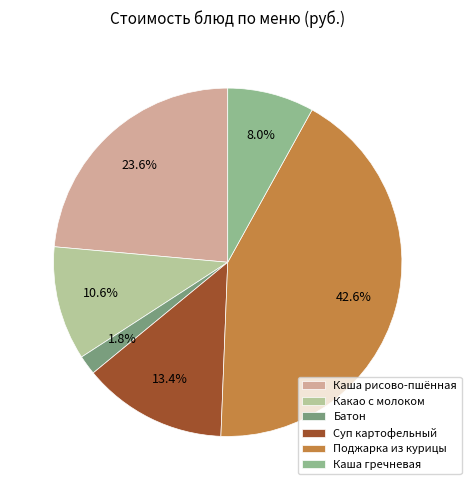

Combined, do Каша рисово-пшённая and Какао с молоком account for over 50%?

No